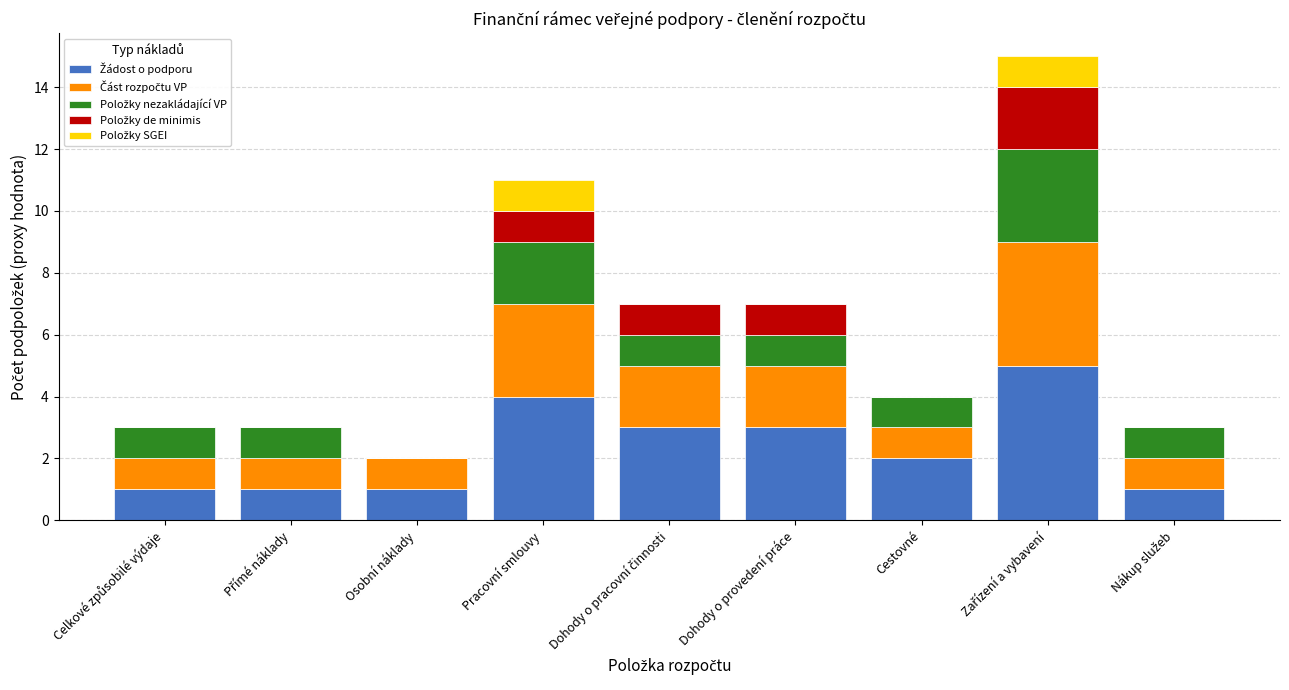

Are the bars horizontal?

No